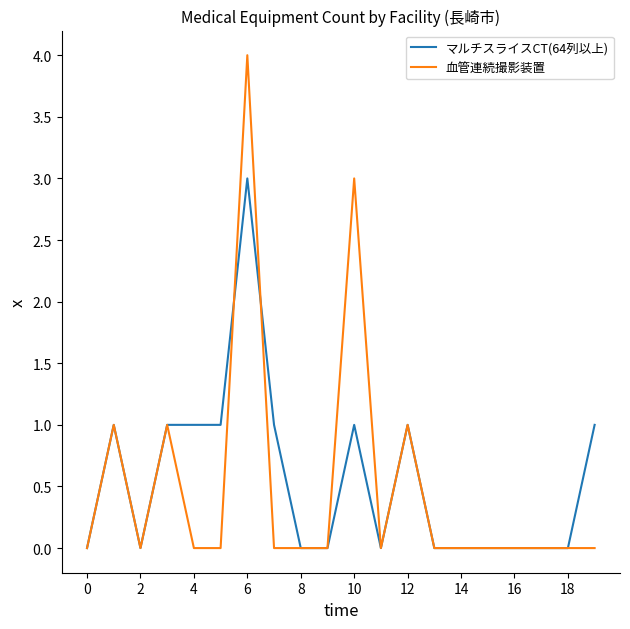

Reading right to left, extract all data points from this chart.

マルチスライスCT(64列以上): 1	0	0	0	0	0	0	1	0	1	0	0	1	3	1	1	1	0	1	0
血管連続撮影装置: 0	0	0	0	0	0	0	1	0	3	0	0	0	4	0	0	1	0	1	0